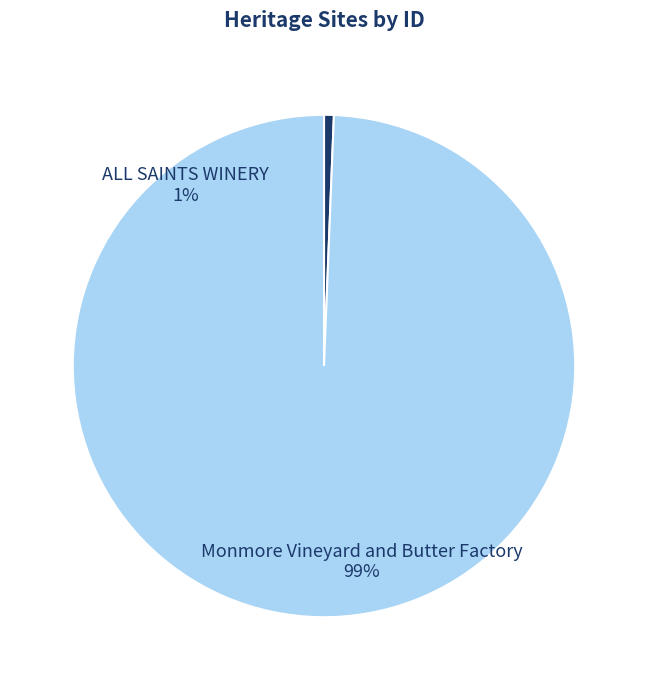

Between Monmore Vineyard and Butter Factory and ALL SAINTS WINERY, which is larger?

Monmore Vineyard and Butter Factory